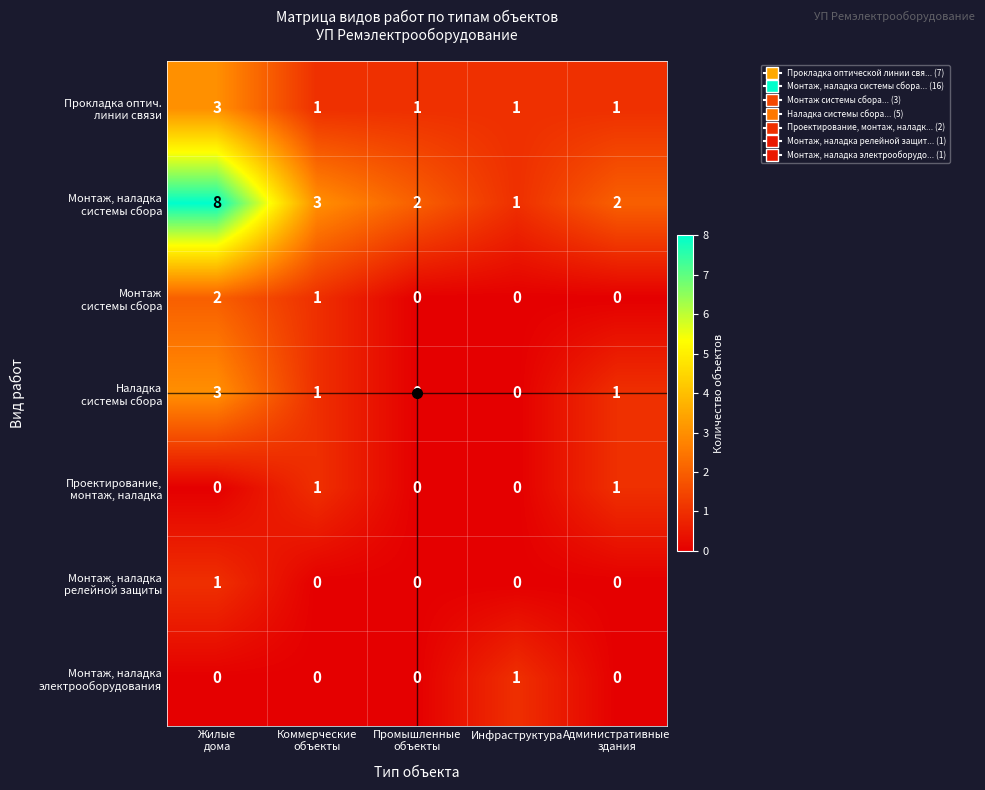

What is the difference between the highest and lowest values at Административные
здания?

2